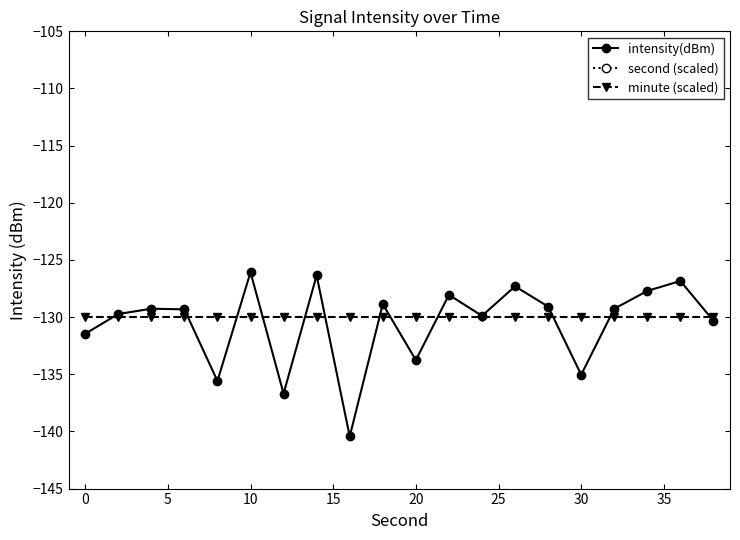

What is the maximum value for intensity(dBm)?

-126.1